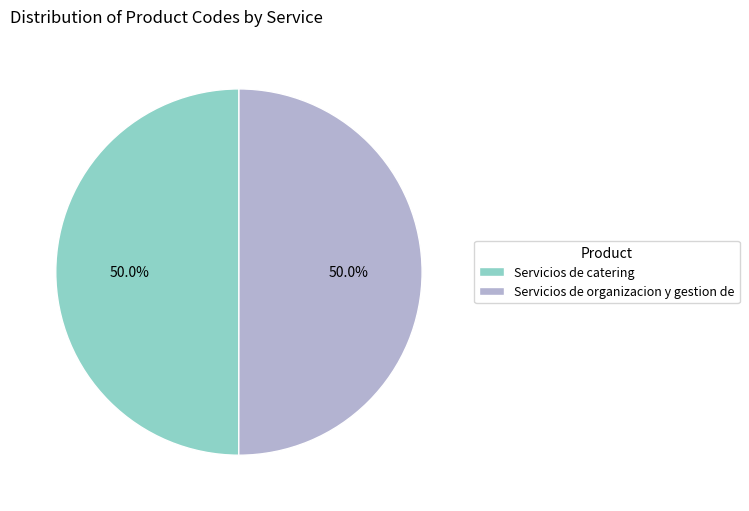

Approximately how many times larger is the value at Servicios de catering compared to Servicios de organizacion y gestion de?

1.0